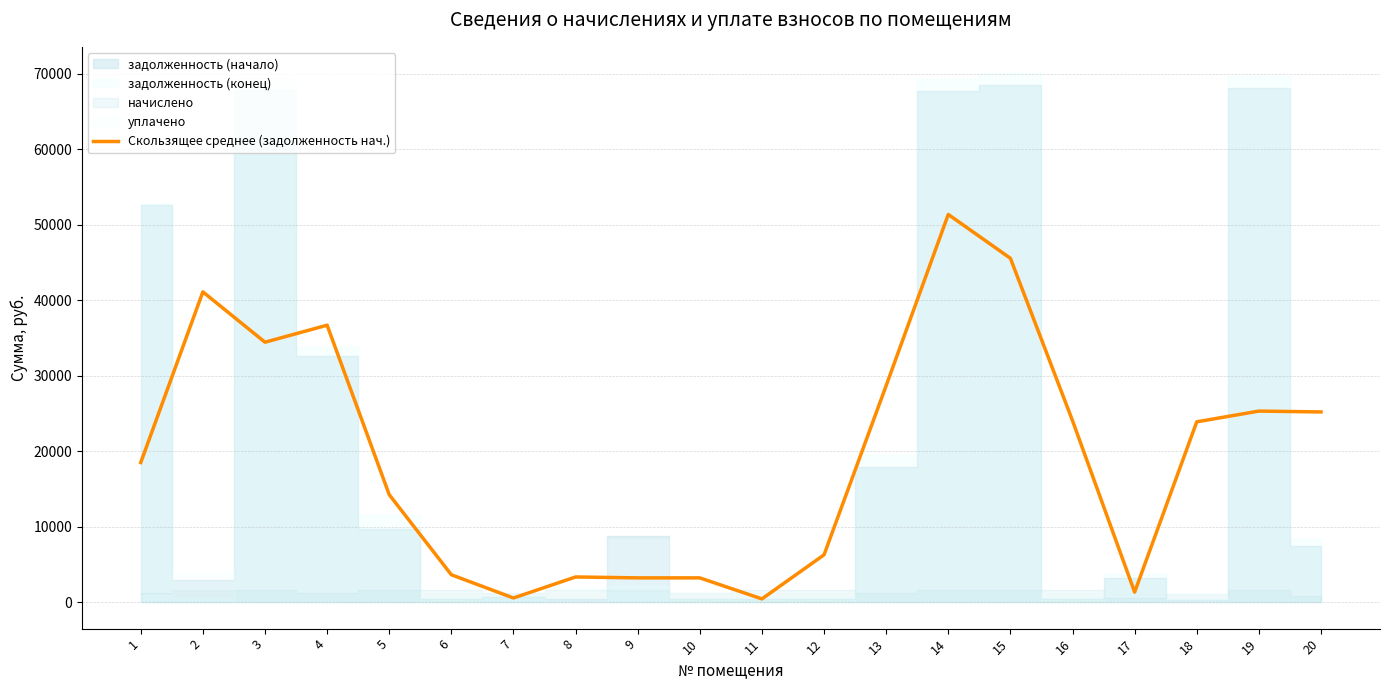

Where does the data first go above 23890?

2